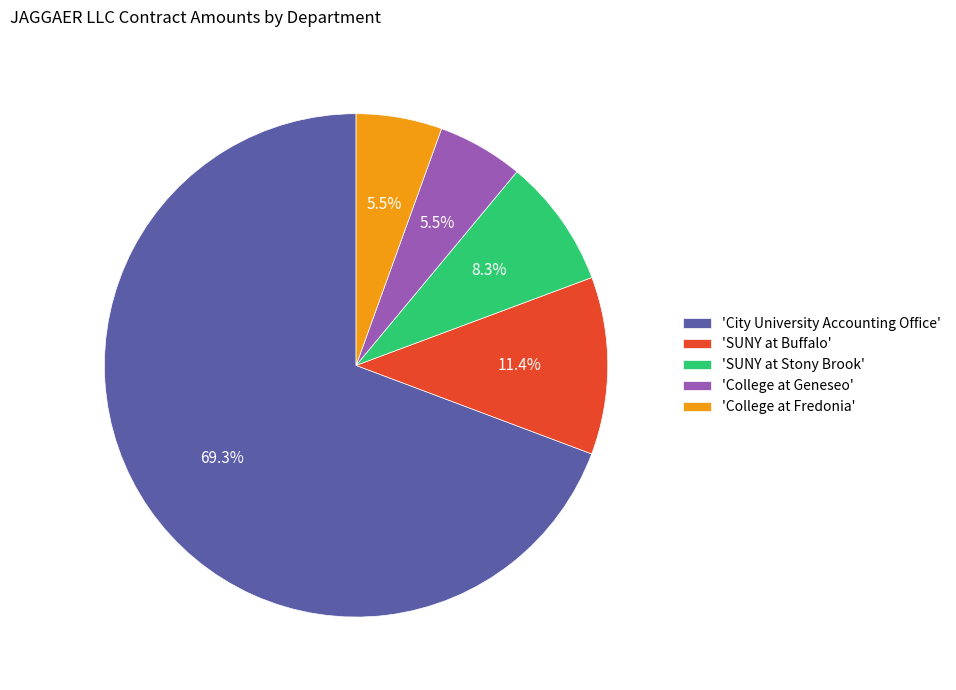

To the nearest percent, what is the difference between the largest and smallest slice percentages?

64%